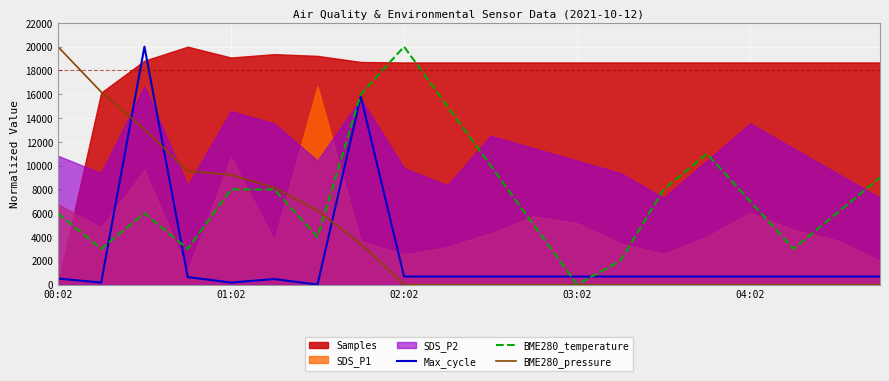

What is the maximum value for Max_cycle?

20000.0